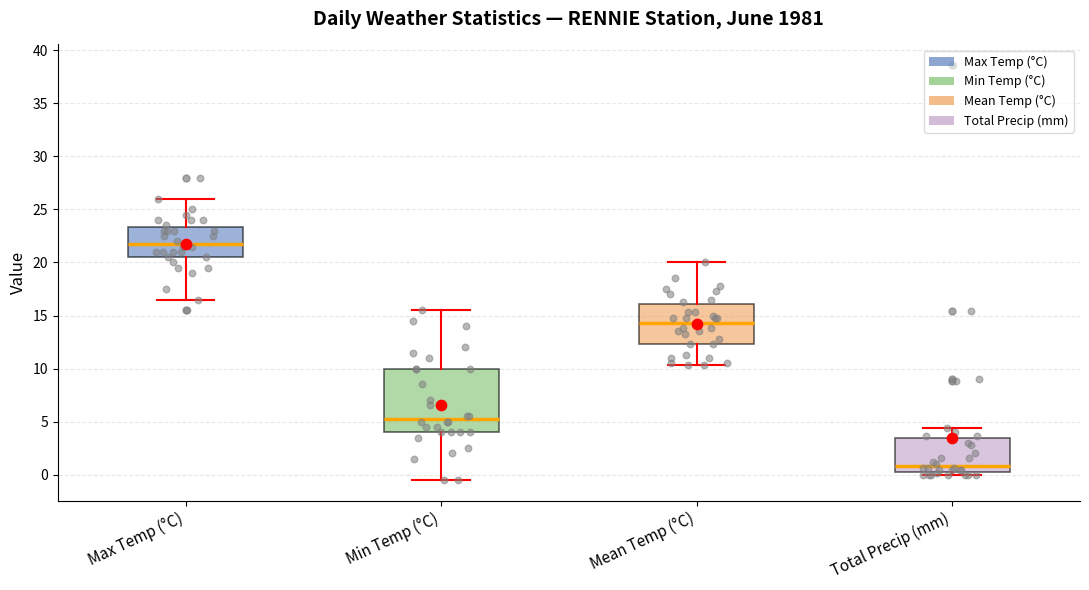

Comparing the boxes themselves (not the whiskers), which one is the tallest?

Min Temp (°C)